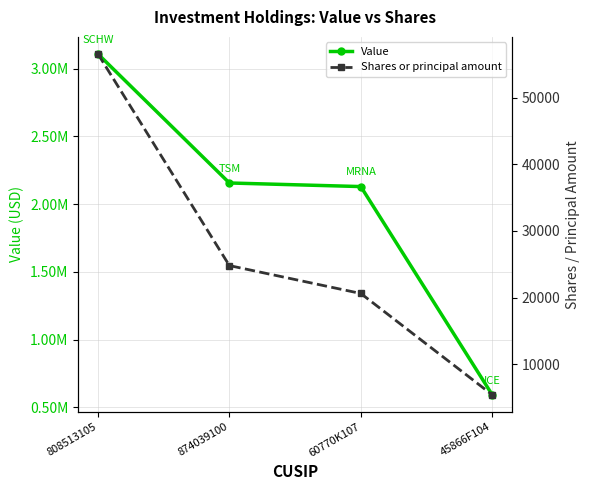

At how many categories does at least one series exceed 2367505?

1